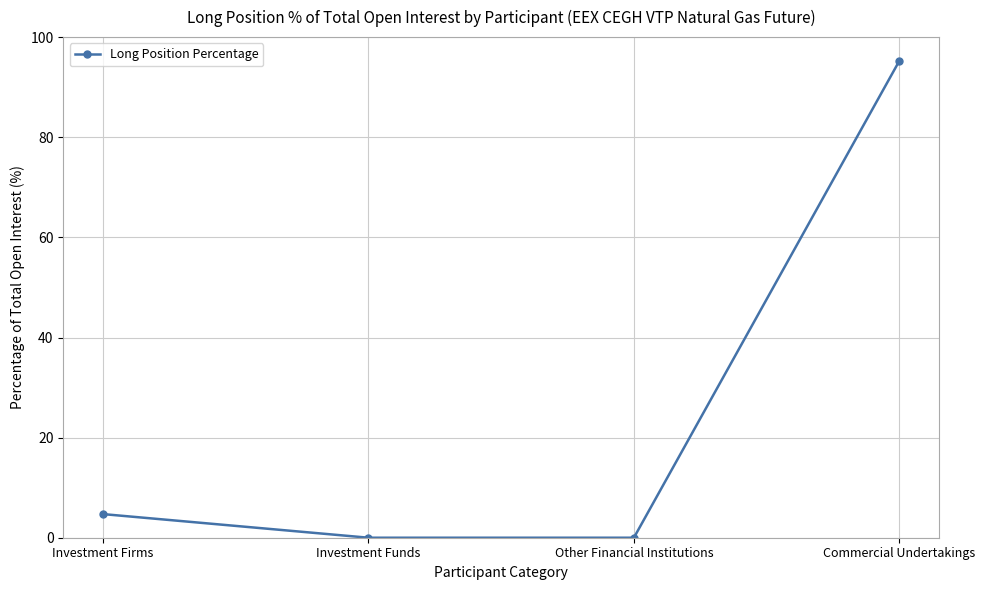

The chart shows a value of 155.4 at Commercial Undertakings. True or false?

False